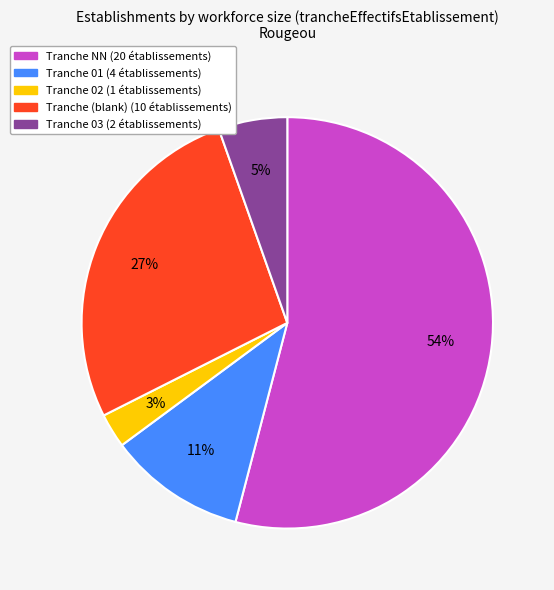

To the nearest percent, what is the difference between the largest and smallest slice percentages?

51%